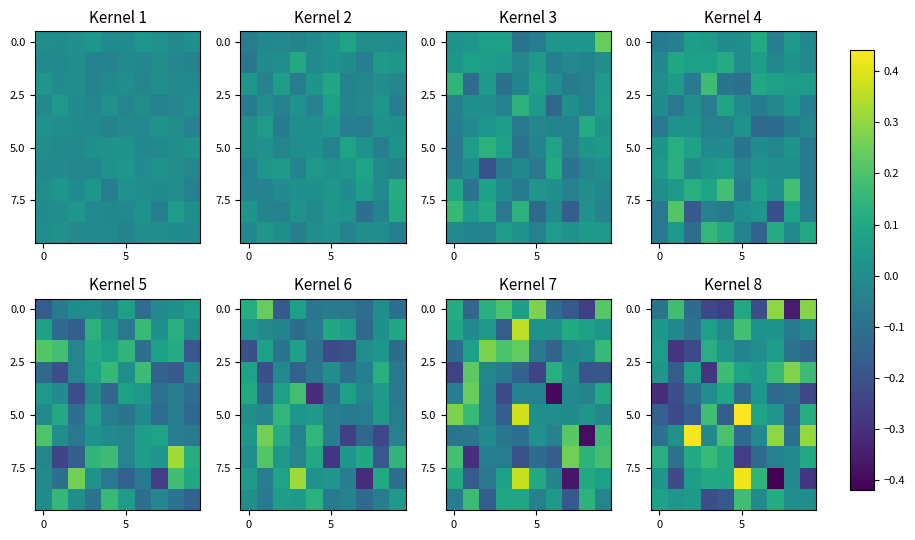

What is the difference between the highest and lowest values at 9?

0.6